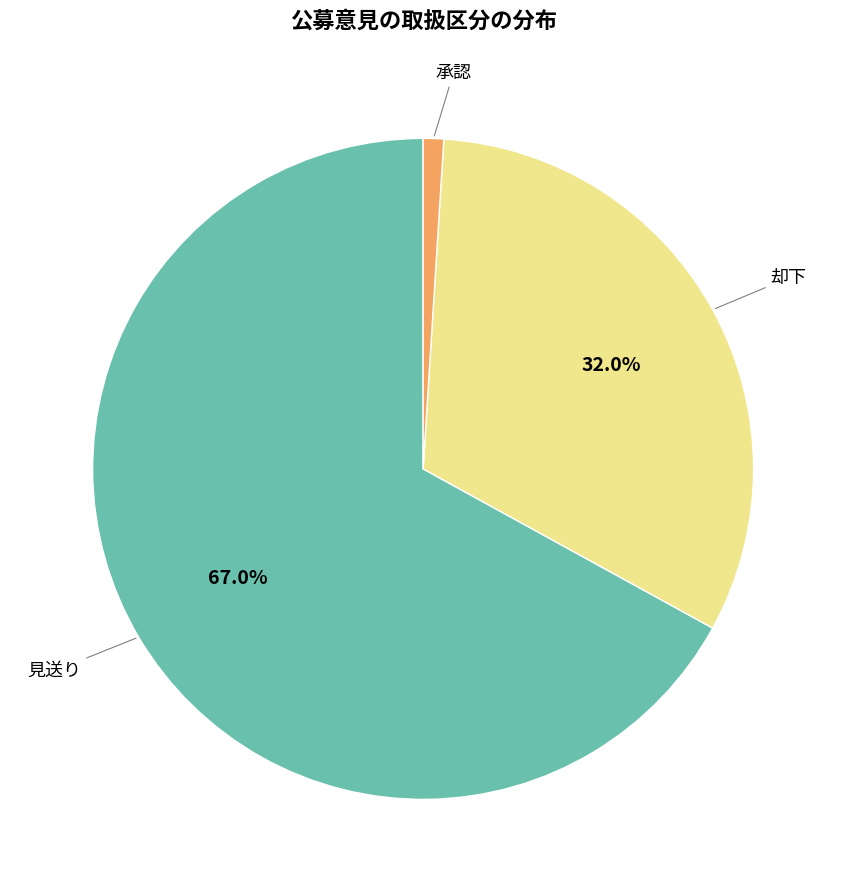

What percentage is NOT represented by 却下?

68.0%